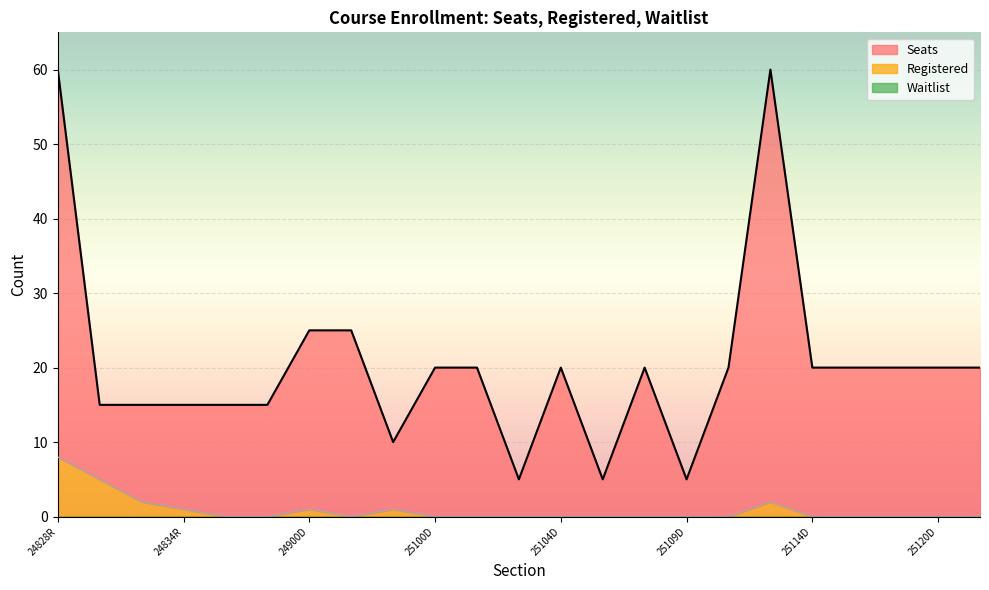

What is the highest value of the Seats series?

60